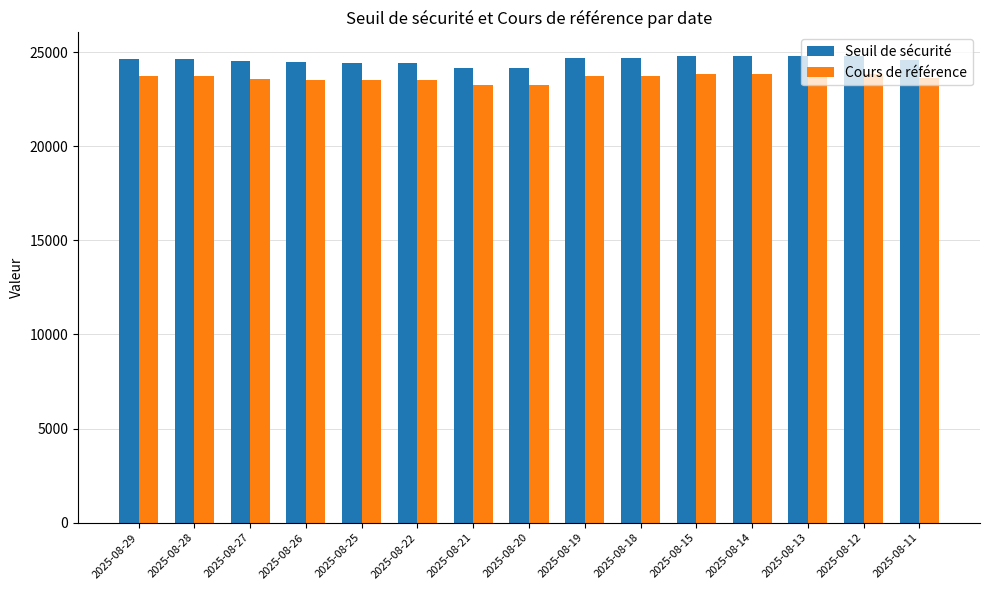

What are all the series names shown in the legend?

Seuil de sécurité, Cours de référence